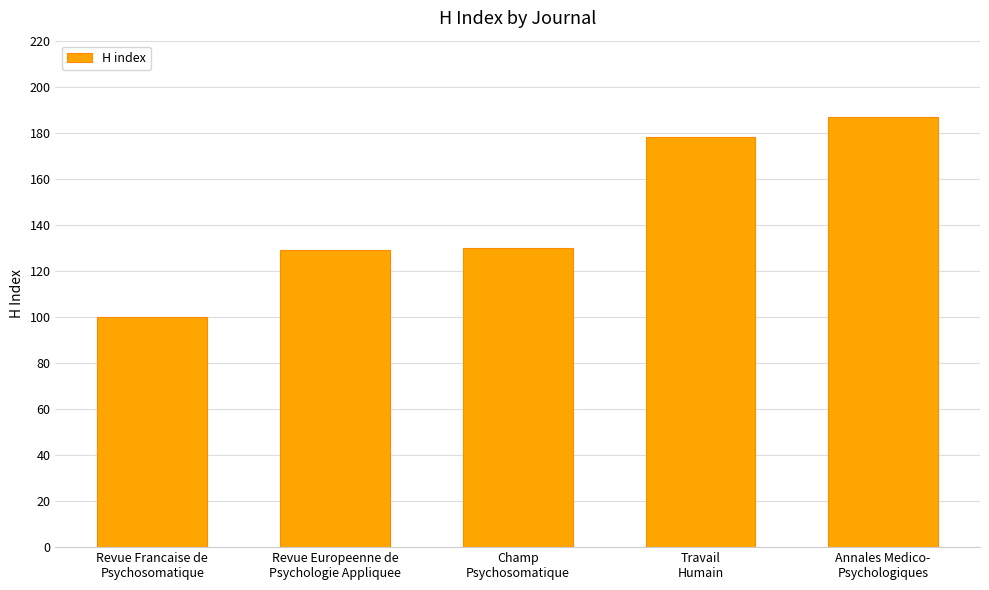

Reading left to right, list all the values displayed in this chart.

100	129	130	178	187